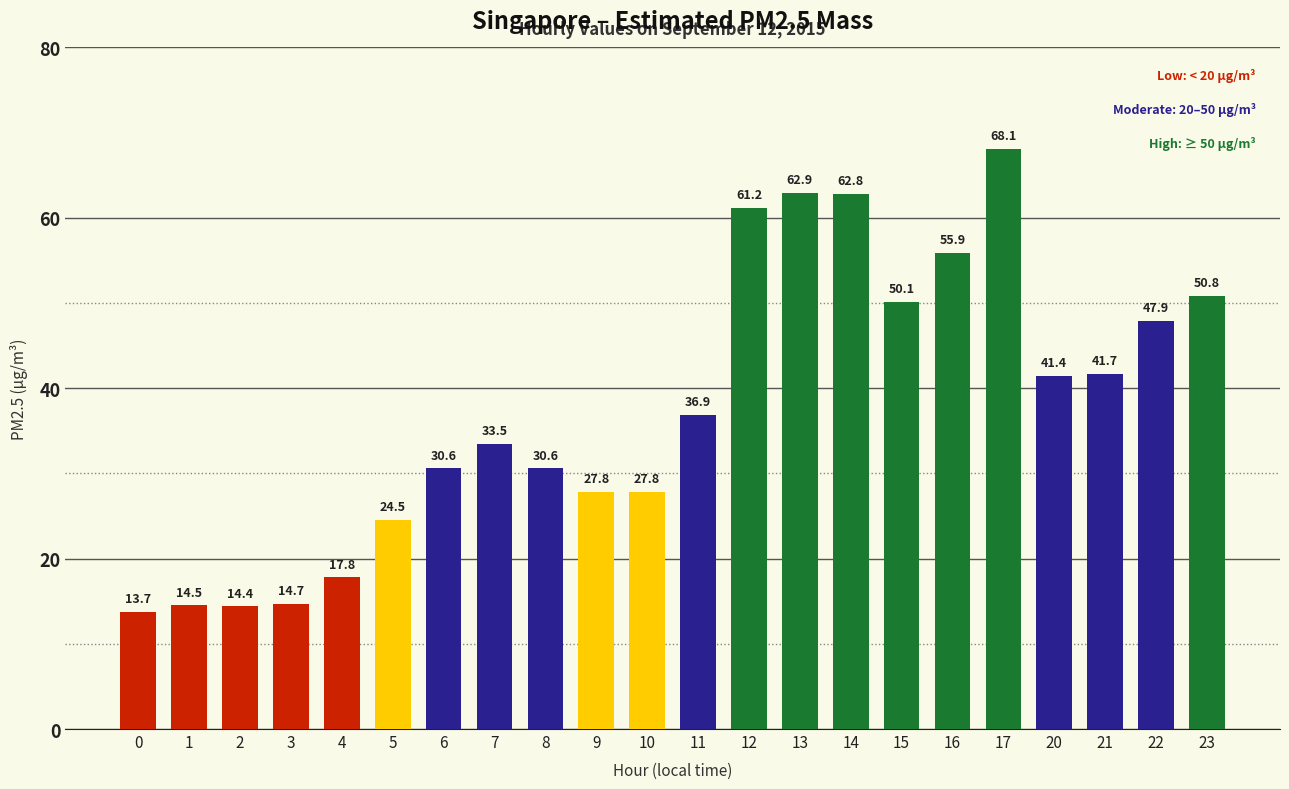

What is the sum of the values at 6 and 8?

61.2